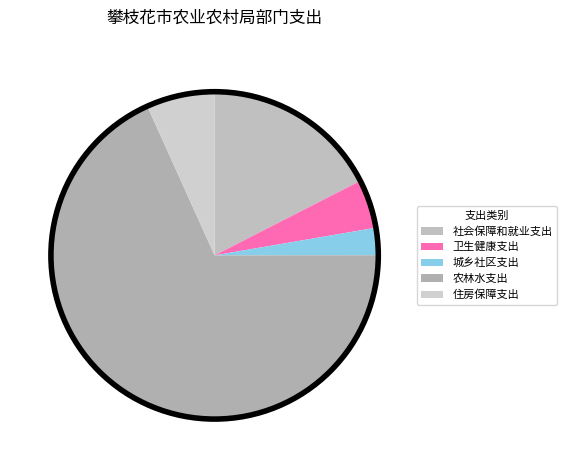

What is the smallest slice in the pie chart?

城乡社区支出